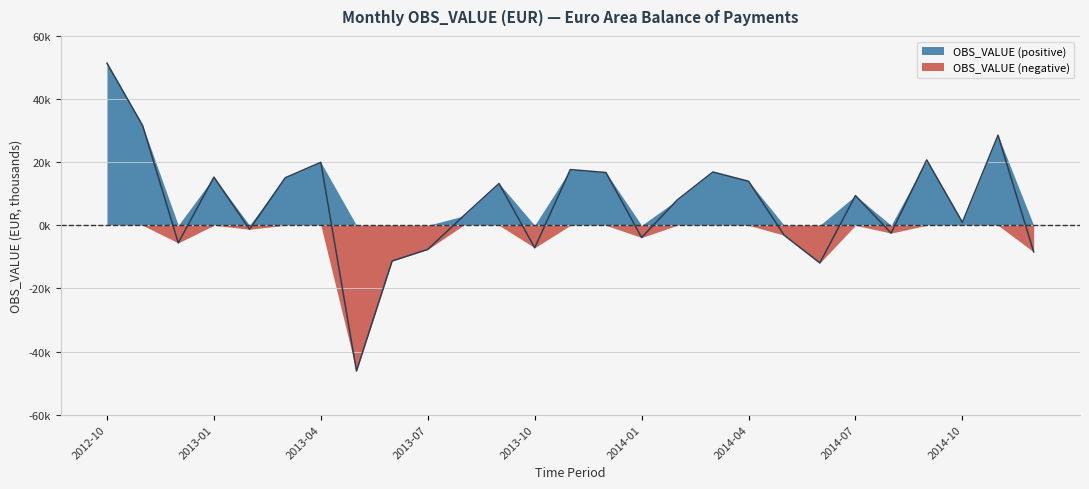

What is the minimum value shown in the chart?

-46161.2